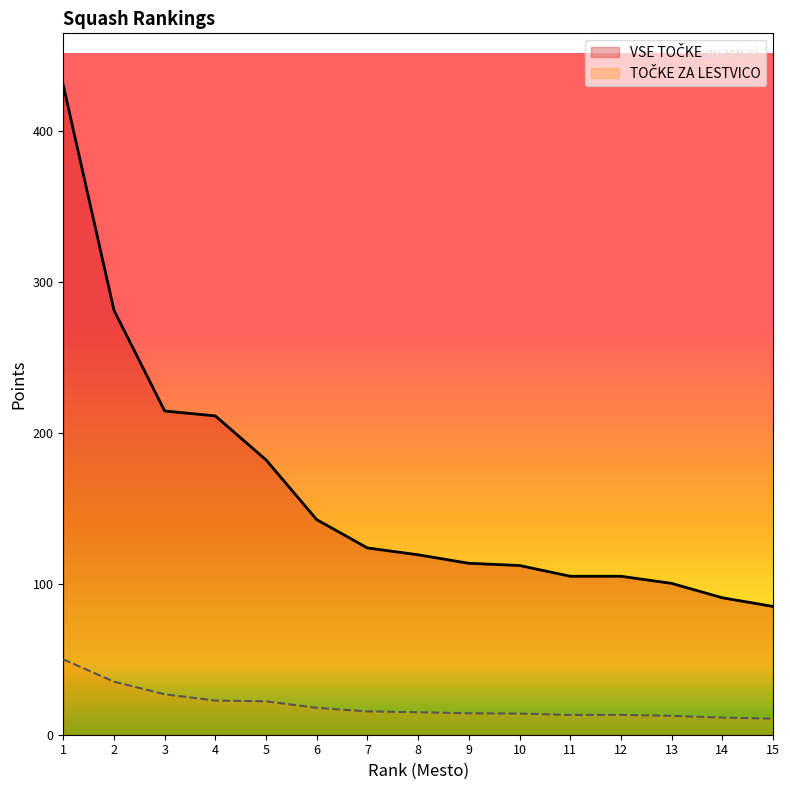

List the labels in order of TOČKE ZA LESTVICO value, largest first.

1, 2, 3, 4, 5, 6, 7, 8, 9, 10, 11, 12, 13, 14, 15